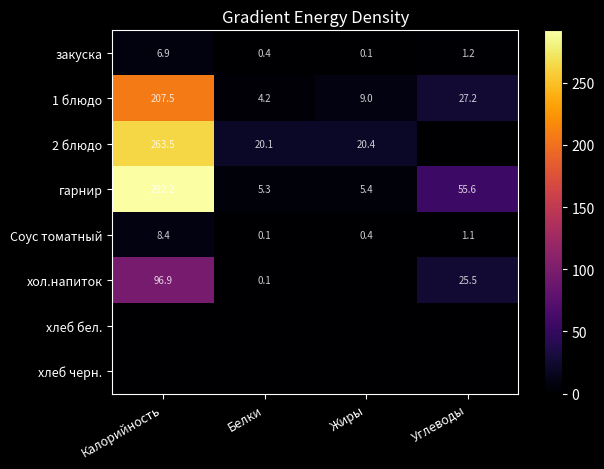

Is it true that Соус томатный equals 2.0 at Калорийность?

False